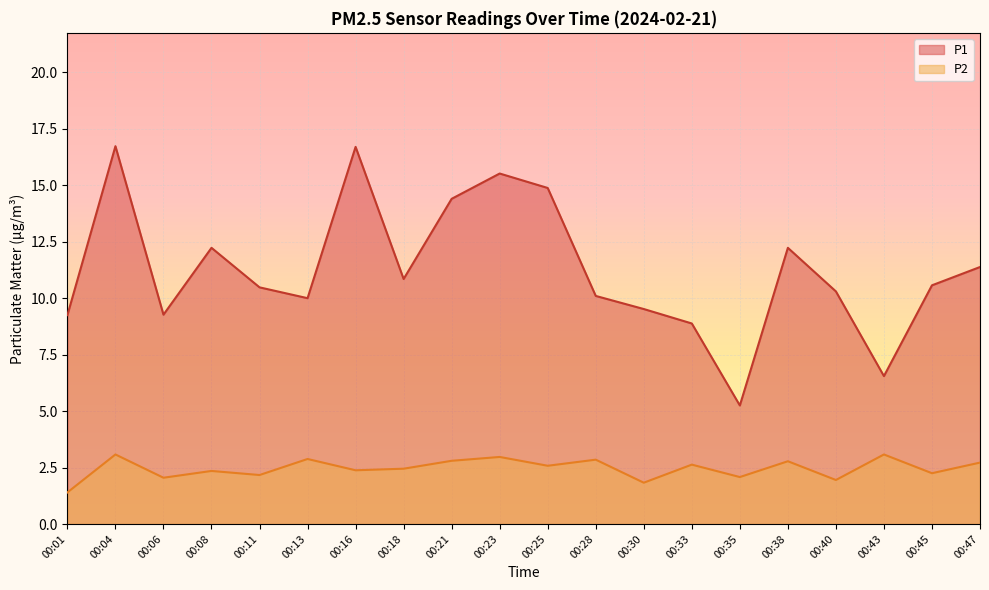

At which label is P1 closest to 10?

00:13